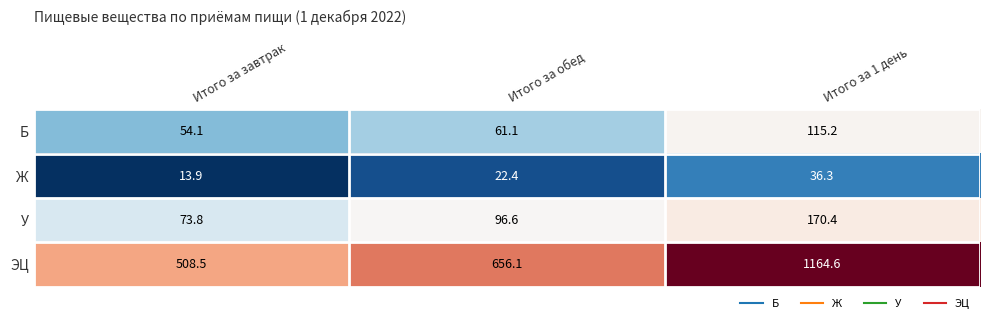

Count the number of categories in the chart.

3